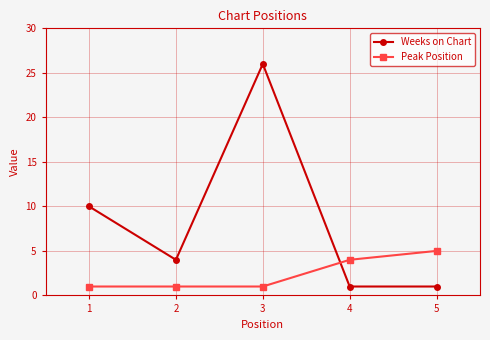

Between which two adjacent categories do Weeks on Chart and Peak Position first intersect?

3 and 4